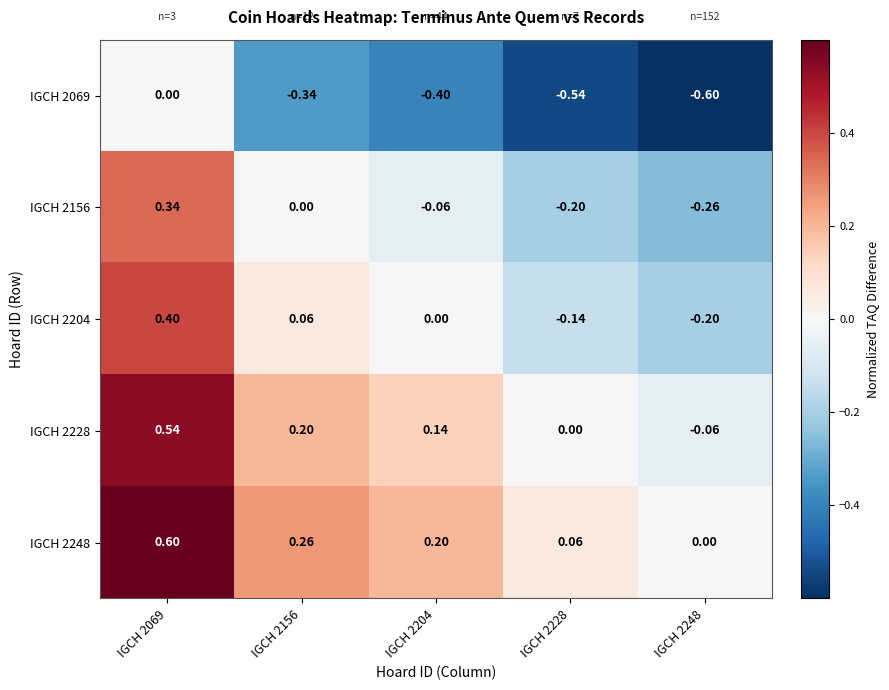

Is the value of IGCH 2069 at IGCH 2069 greater than the value of IGCH 2248 at IGCH 2204?

No